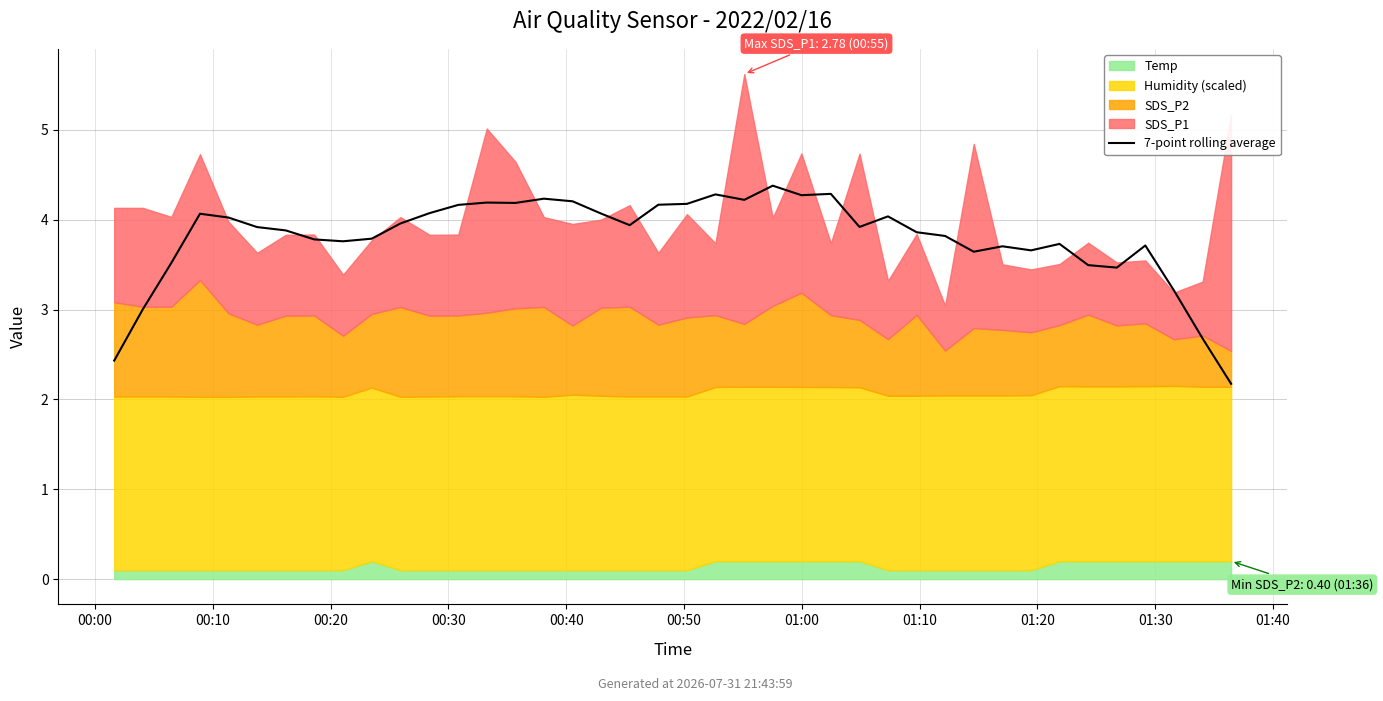

Is it true that the value at 31 is 3.7?

True